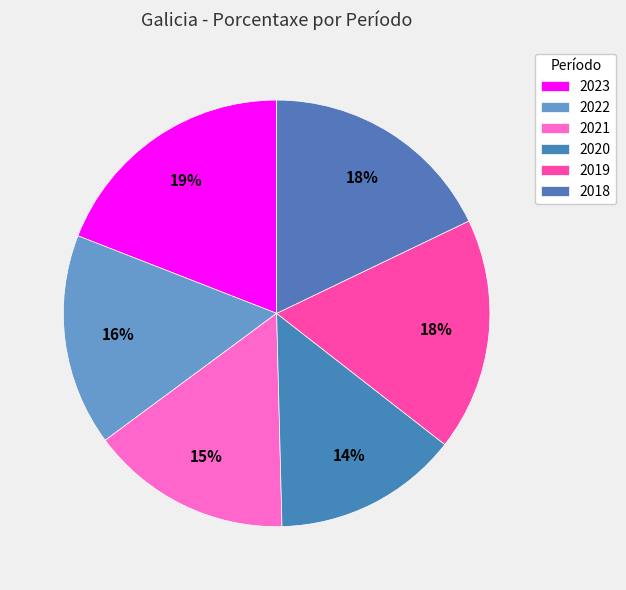

To the nearest percent, what is the difference between the largest and smallest slice percentages?

5%